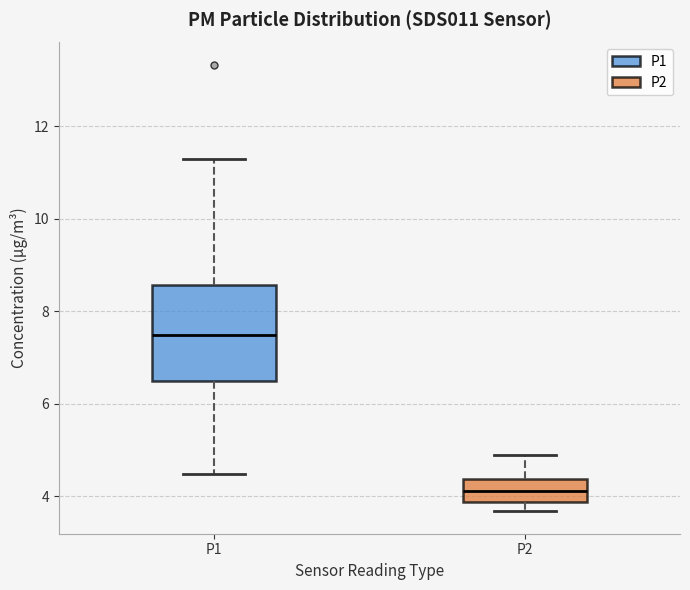

Where does the lower whisker of the box for P1 end on the y-axis? The values are not printed on the chart, so give them approximately, as read against the axis.

4.4